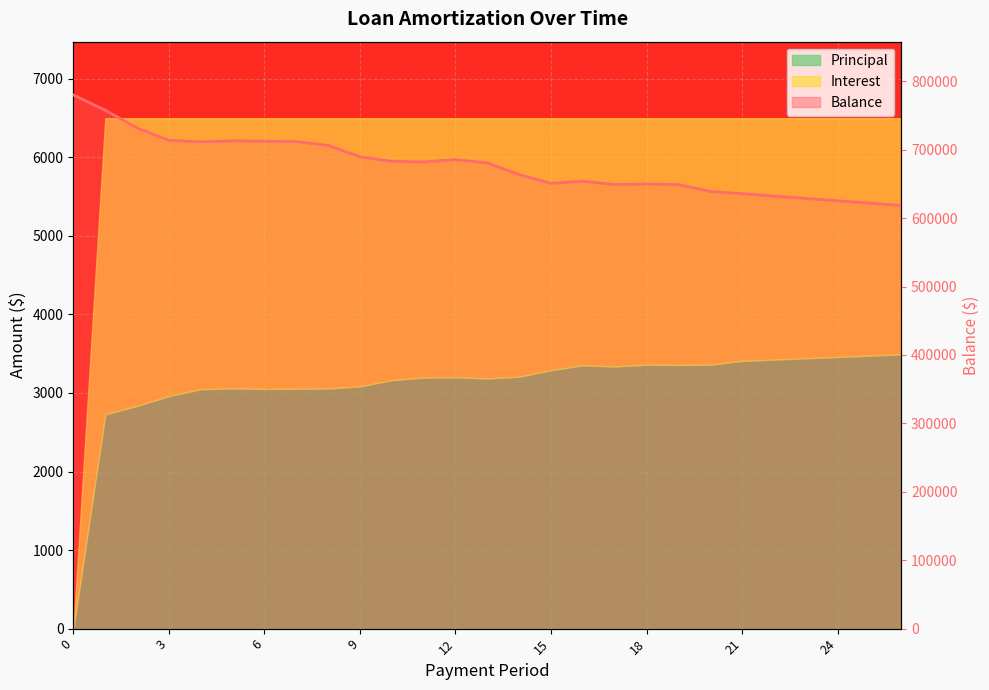

How many points are higher than both their immediate neighbors (excluding endpoints)?

4